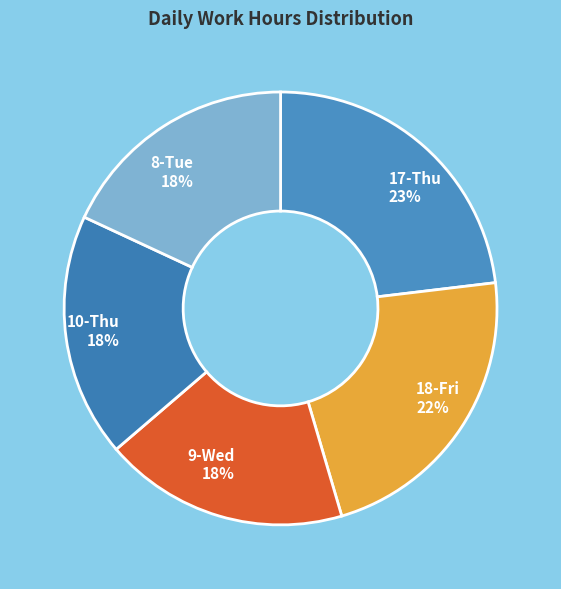

How many segments does this pie chart have?

5